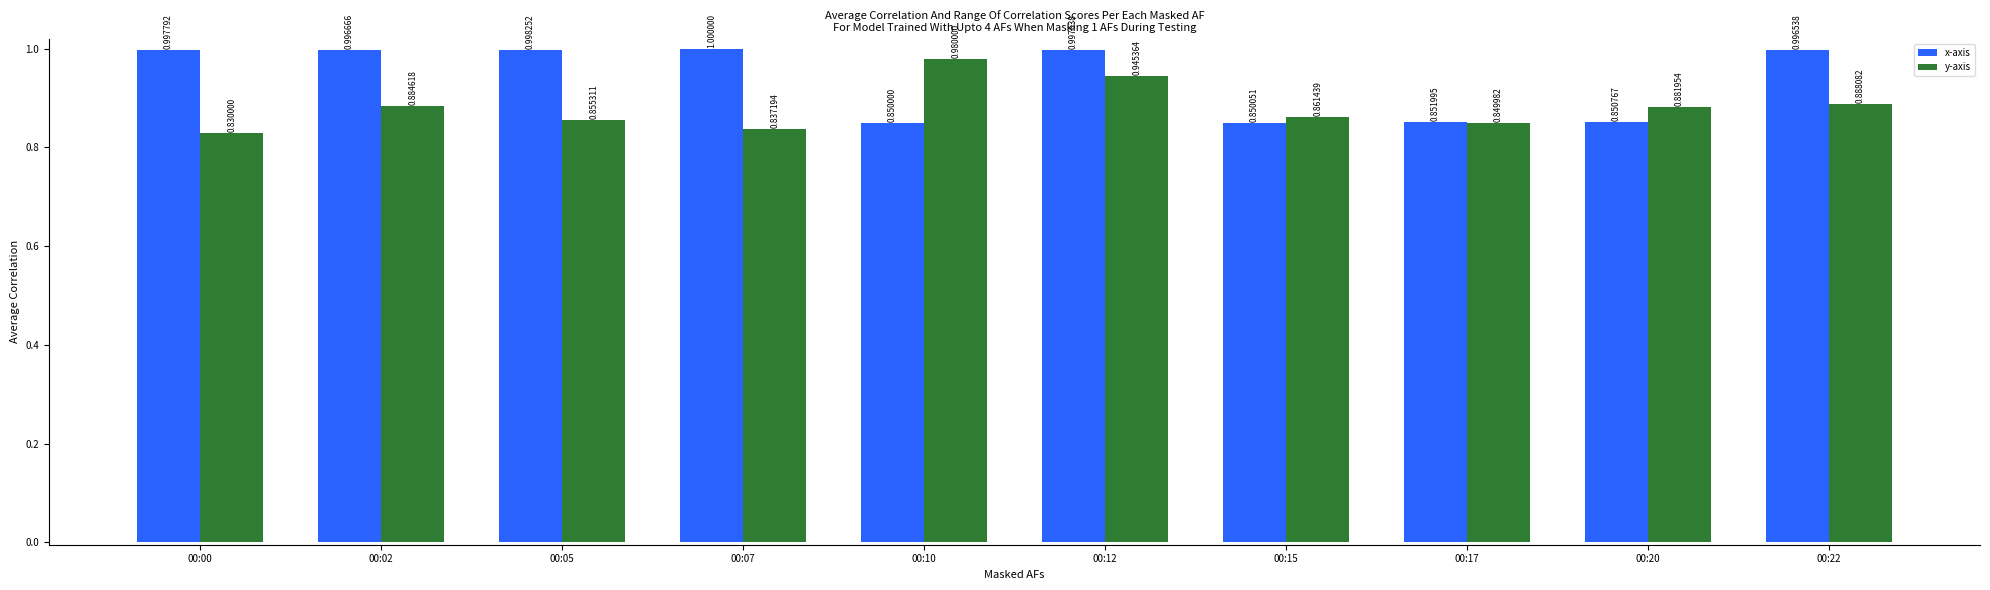

At how many categories does at least one series exceed 0?

10